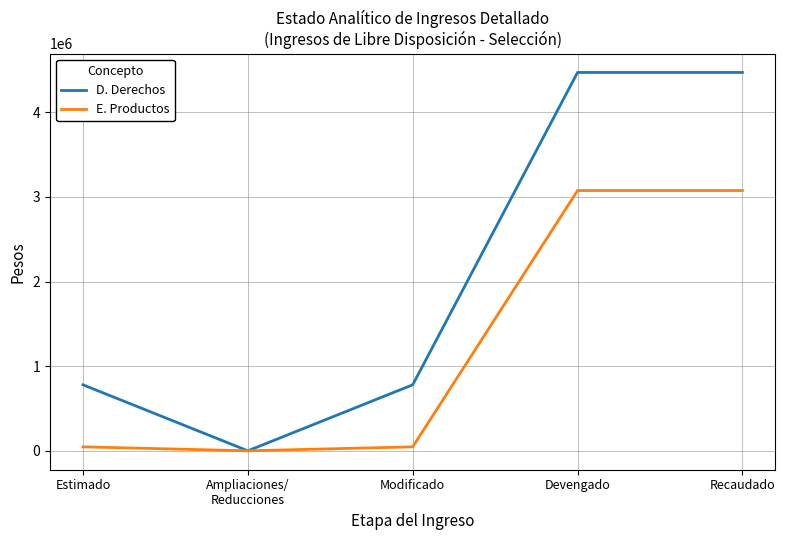

What is the difference between the second highest and second lowest values in the D. Derechos series?

3690481.0